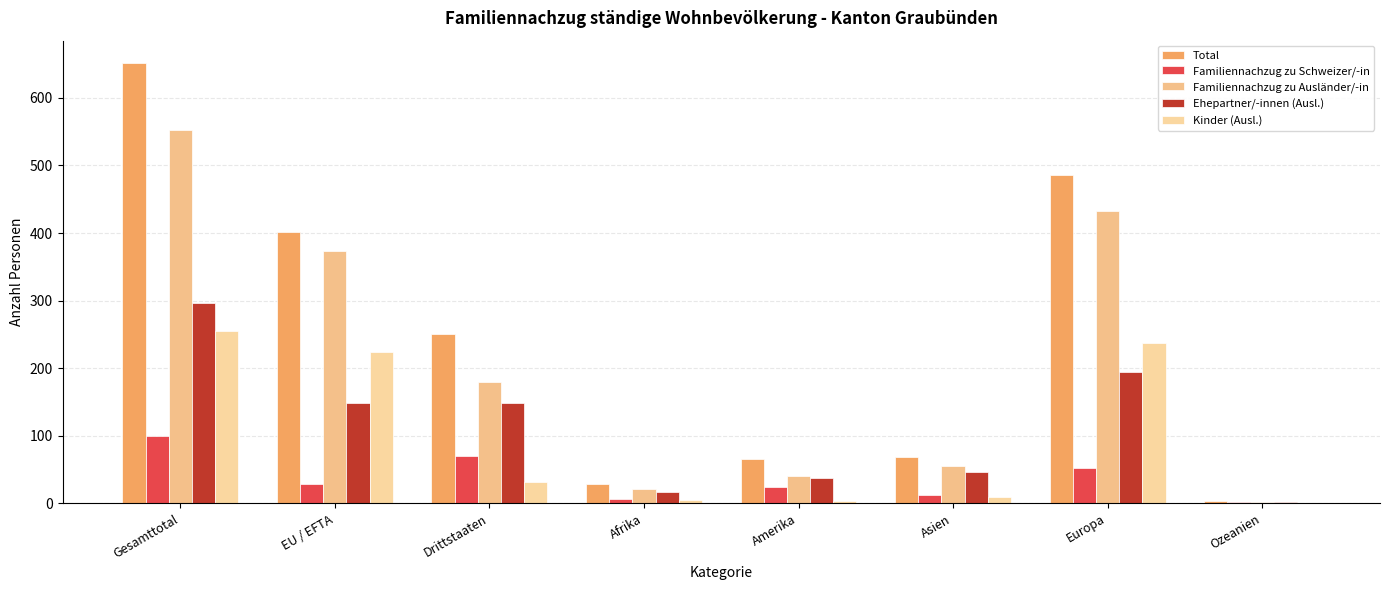

Reading left to right, what are all the values shown in this chart?

Total: Gesamttotal=652	EU / EFTA=402	Drittstaaten=250	Afrika=29	Amerika=65	Asien=68	Europa=486	Ozeanien=4
Familiennachzug zu Schweizer/-in: Gesamttotal=99	EU / EFTA=29	Drittstaaten=70	Afrika=7	Amerika=24	Asien=13	Europa=53	Ozeanien=2
Familiennachzug zu Ausländer/-in: Gesamttotal=553	EU / EFTA=373	Drittstaaten=180	Afrika=22	Amerika=41	Asien=55	Europa=433	Ozeanien=2
Ehepartner/-innen (Ausl.): Gesamttotal=297	EU / EFTA=148	Drittstaaten=149	Afrika=17	Amerika=38	Asien=46	Europa=194	Ozeanien=2
Kinder (Ausl.): Gesamttotal=255	EU / EFTA=224	Drittstaaten=31	Afrika=5	Amerika=3	Asien=9	Europa=238	Ozeanien=0